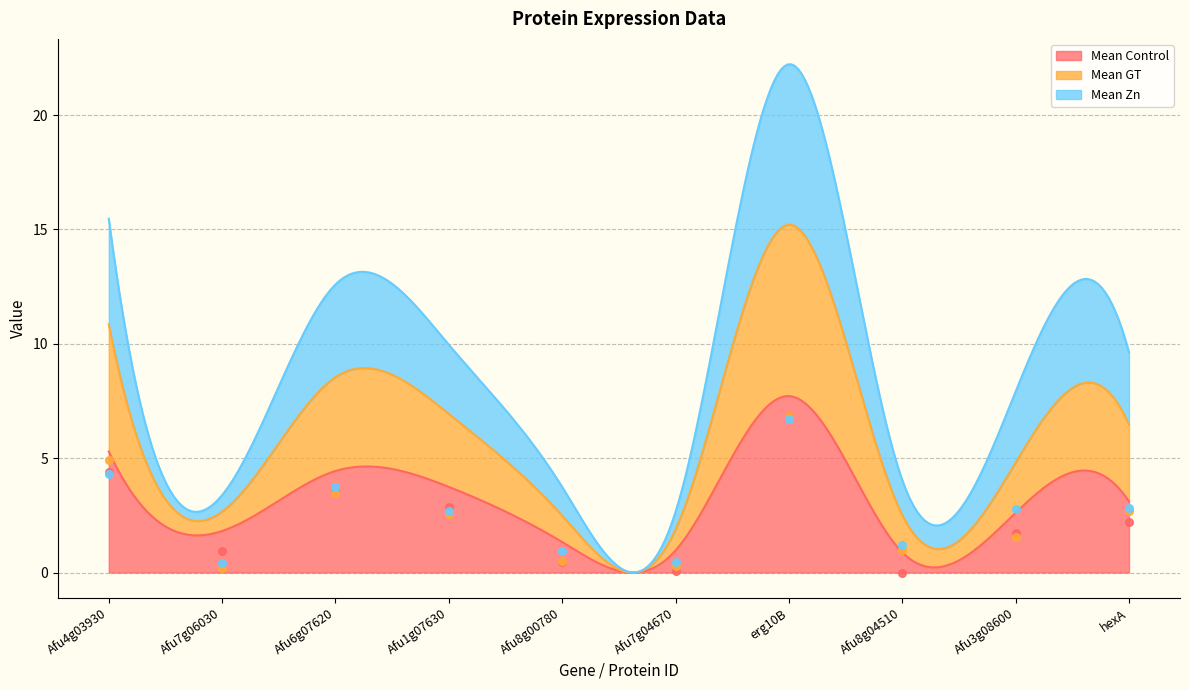

Which series has the largest total across all categories?

Mean Zn